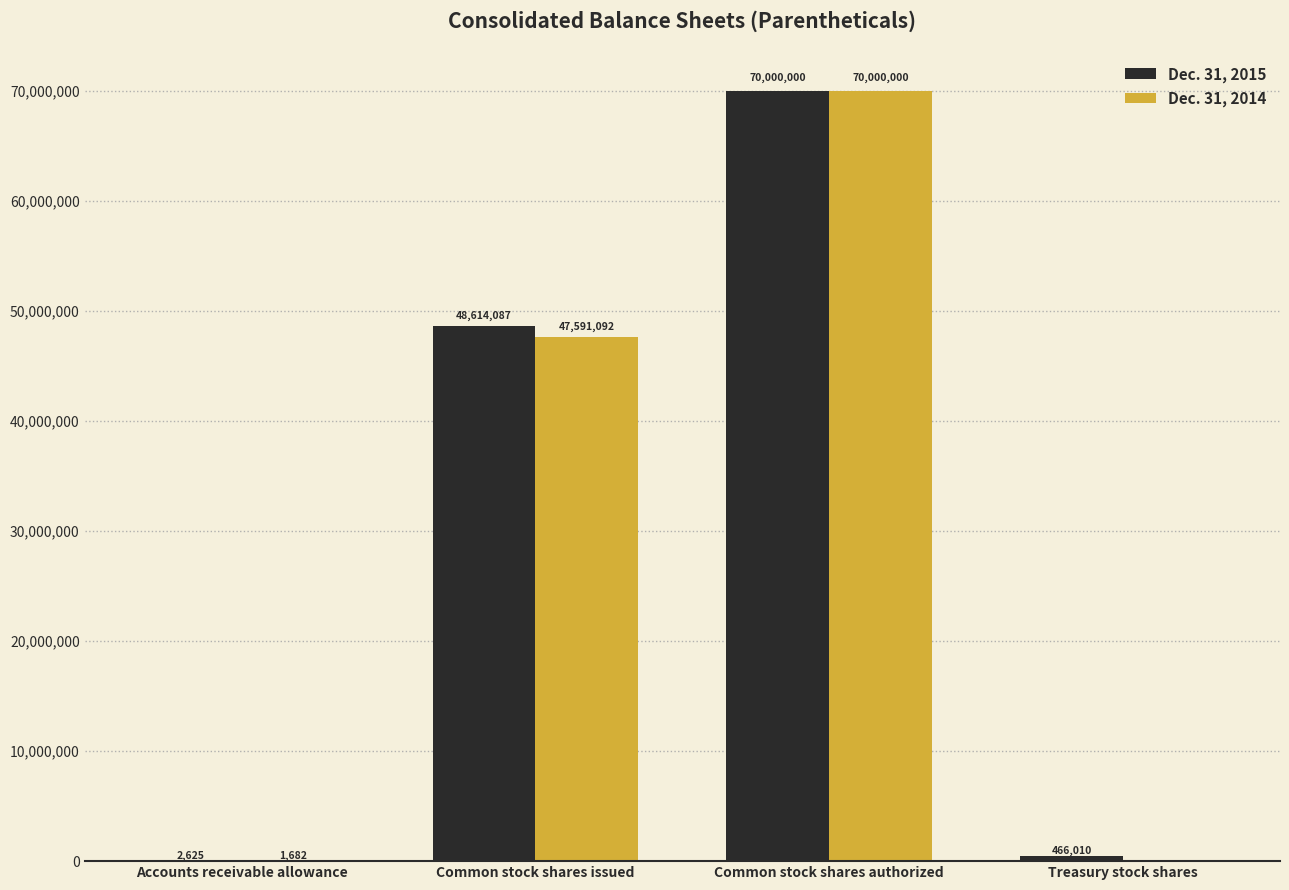

How many values in Dec. 31, 2014 are above zero?

3